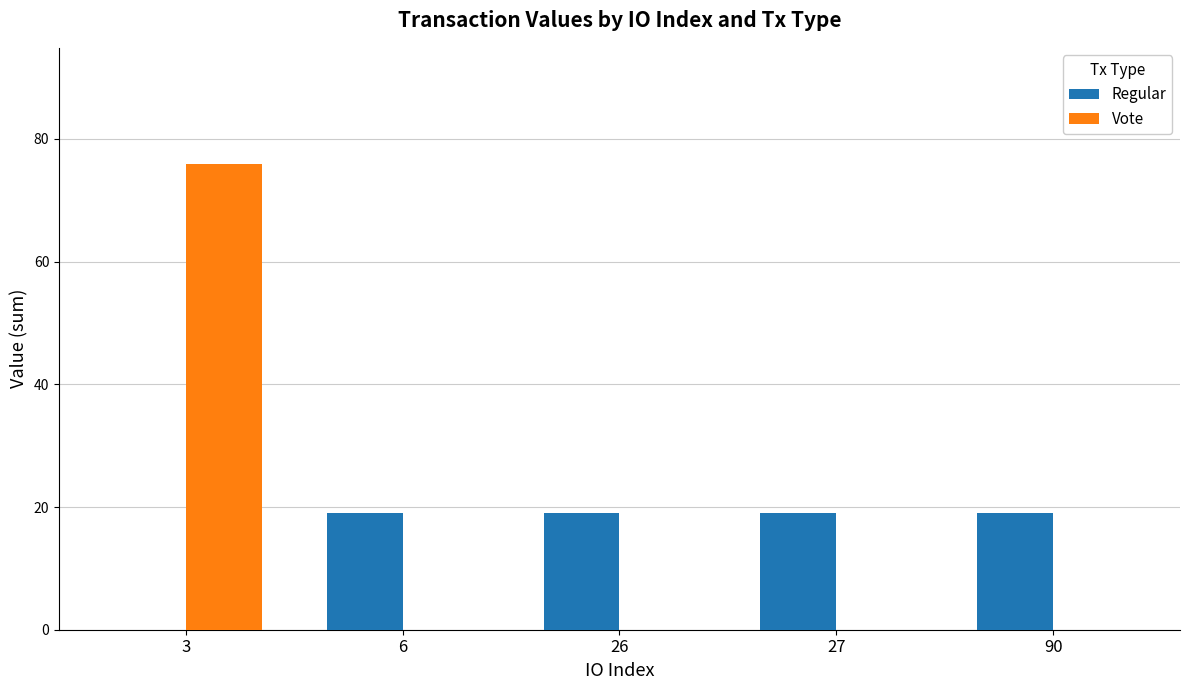

Between 3 and 6, which series saw the biggest shift?

Vote